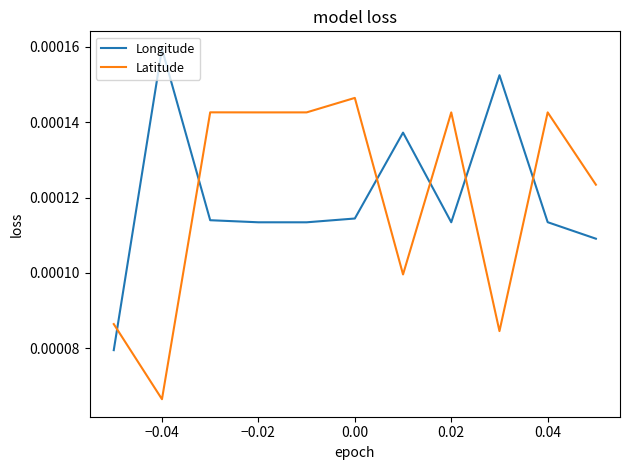

True or false: Latitude and Longitude cross at least once.

True